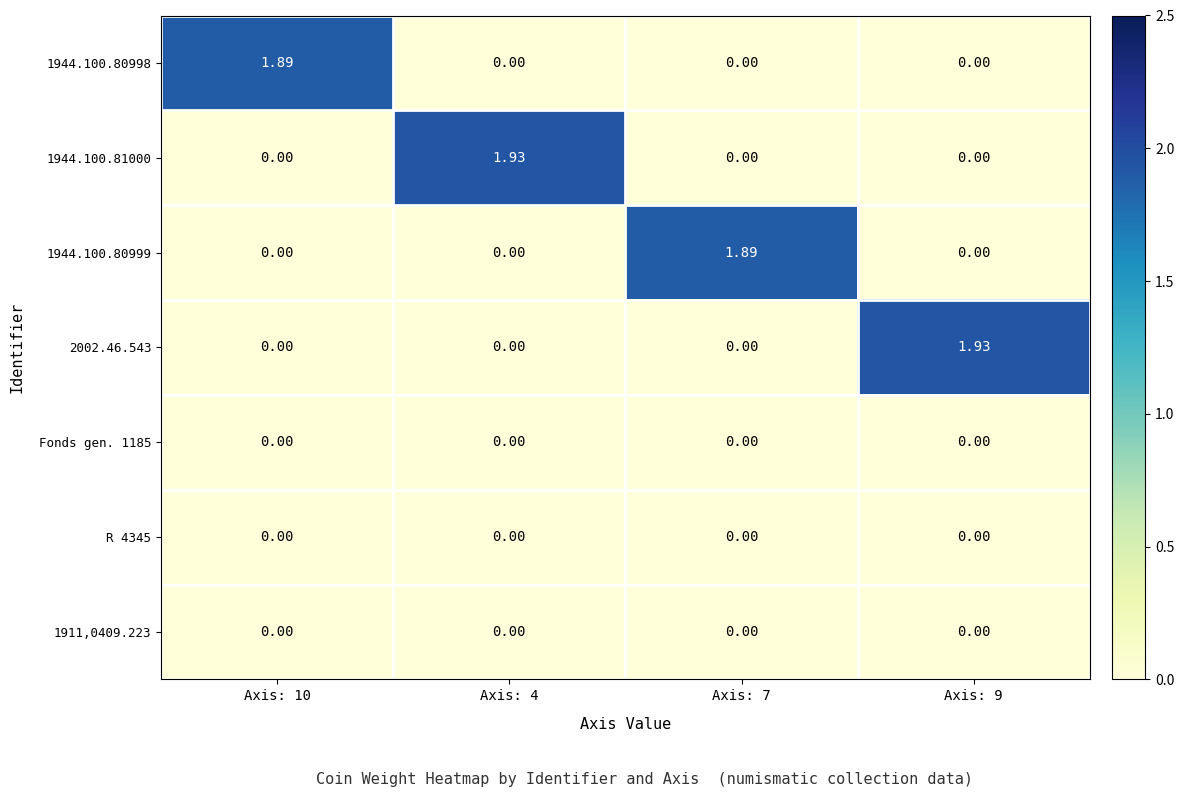

Between Axis: 4 and Axis: 9, which is larger?

Axis: 4